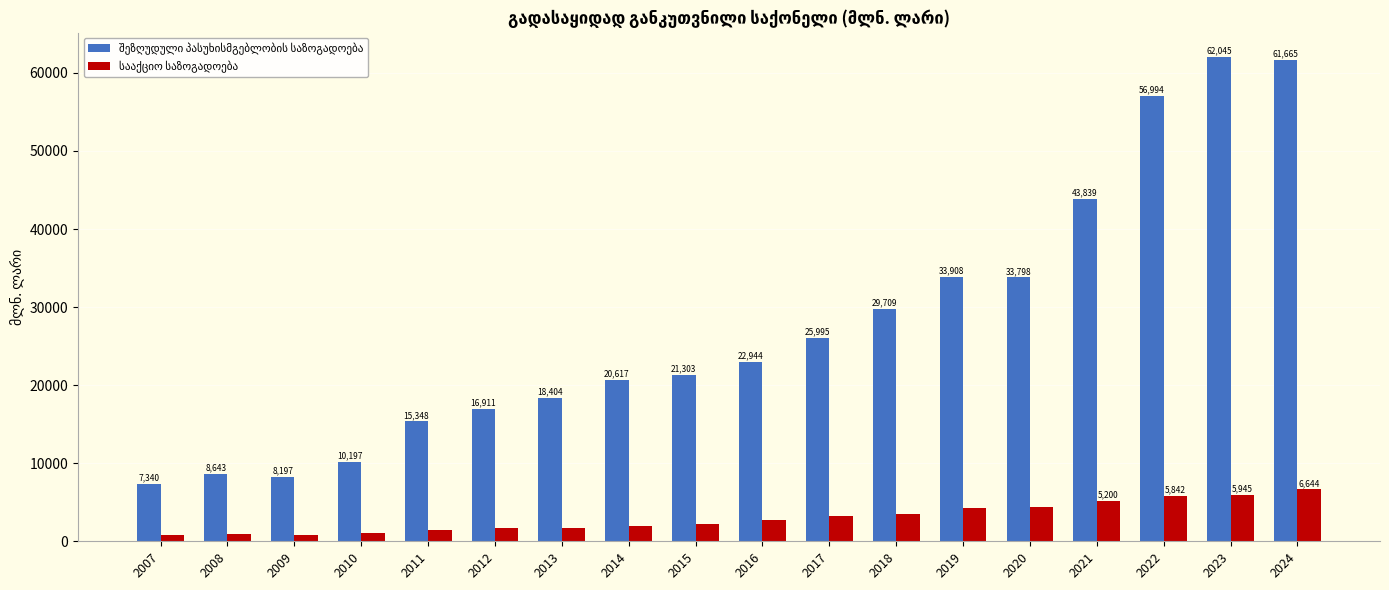

At which category does the chart reach its peak across all series?

2023